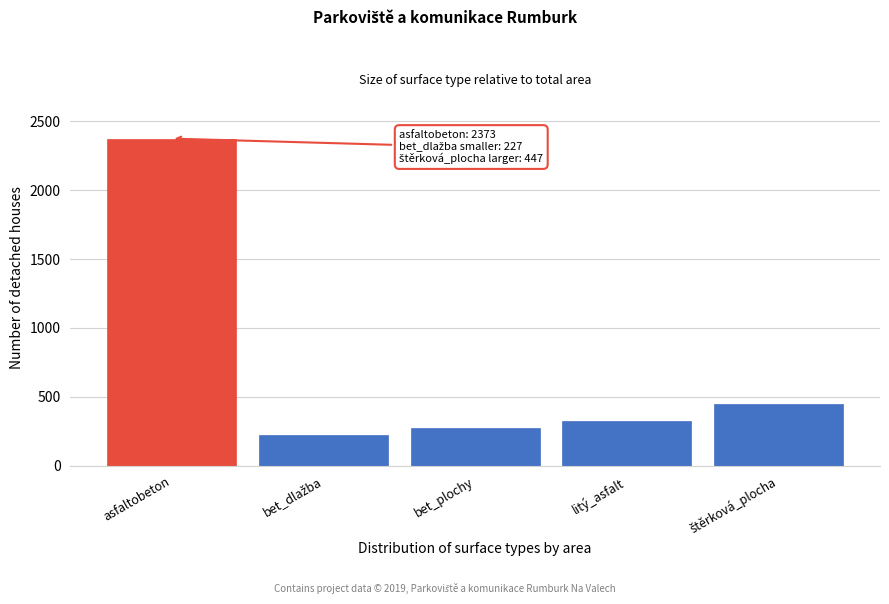

Reading right to left, what are all the values shown in this chart?

447	327	276	227	2373